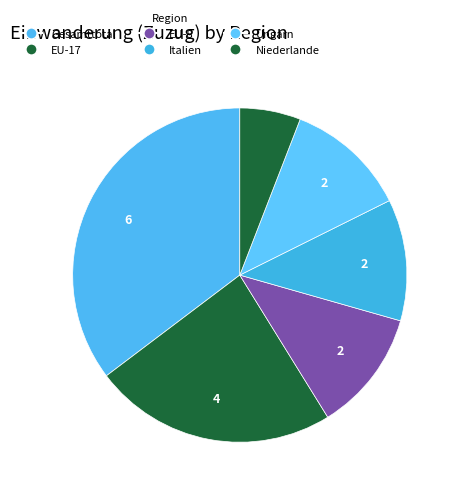

To the nearest percent, what percentage of the pie is Ungarn?

12%